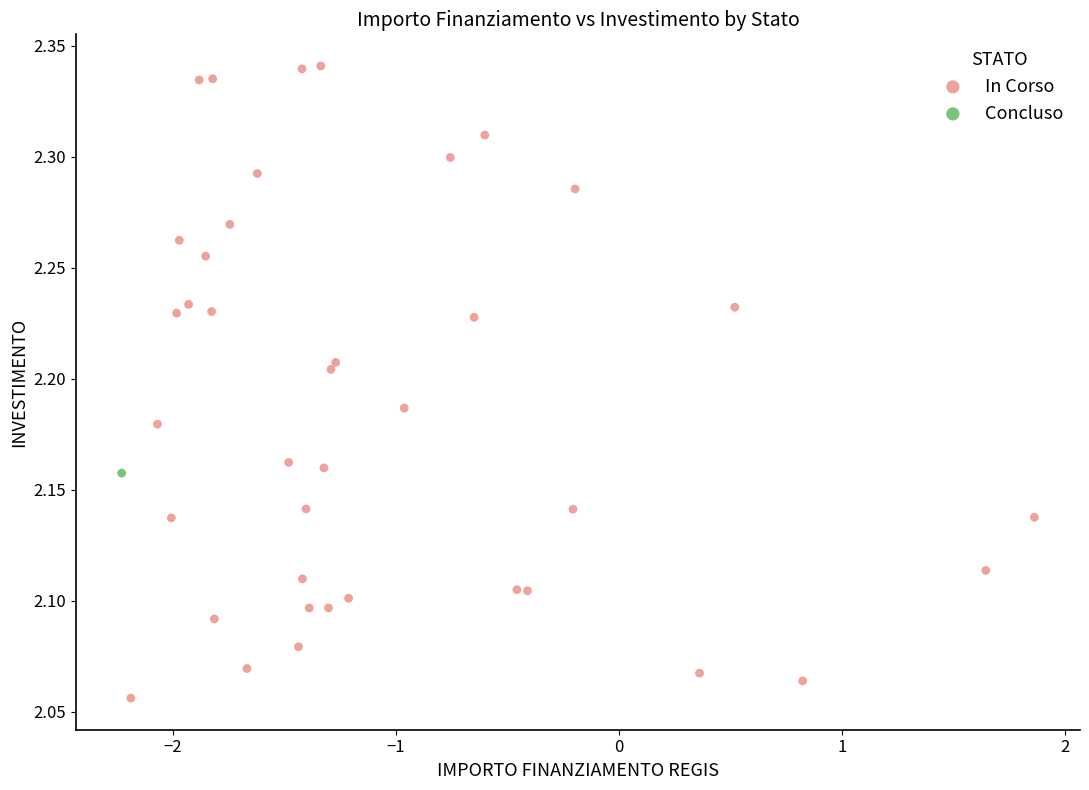

What are all the series names shown in the legend?

In Corso, Concluso